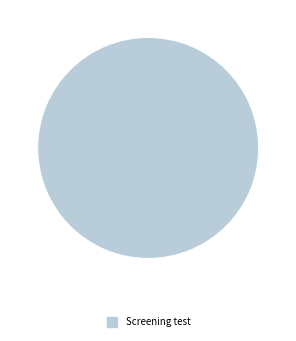

Is there a majority slice in this chart?

Yes